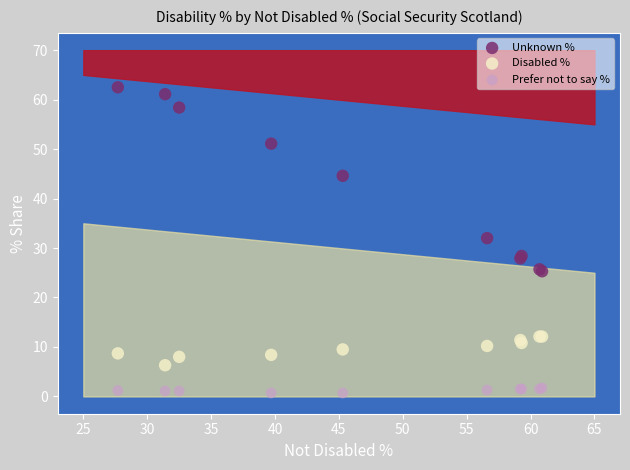

Which series has the widest spread of Y values?

Unknown %